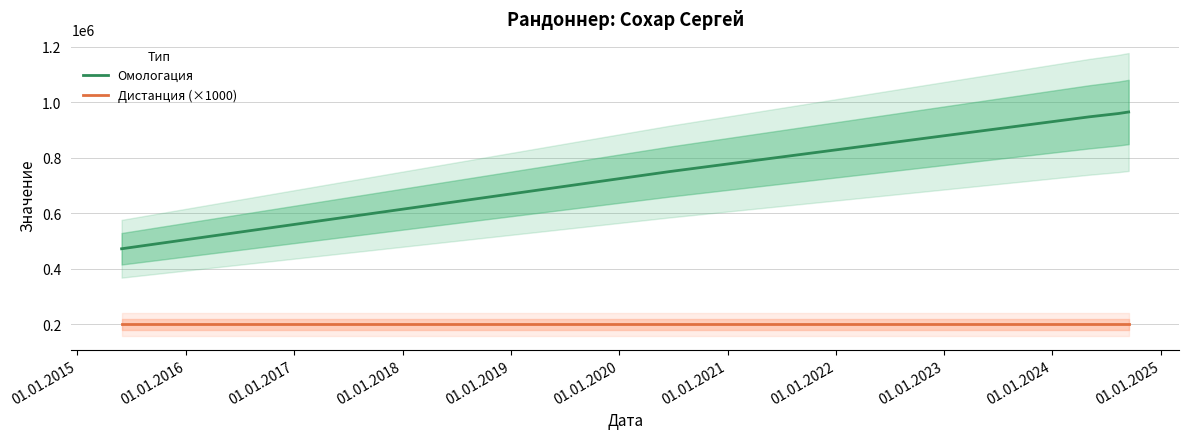

At which label does Дистанция (×1000) reach its minimum?

01.01.2014